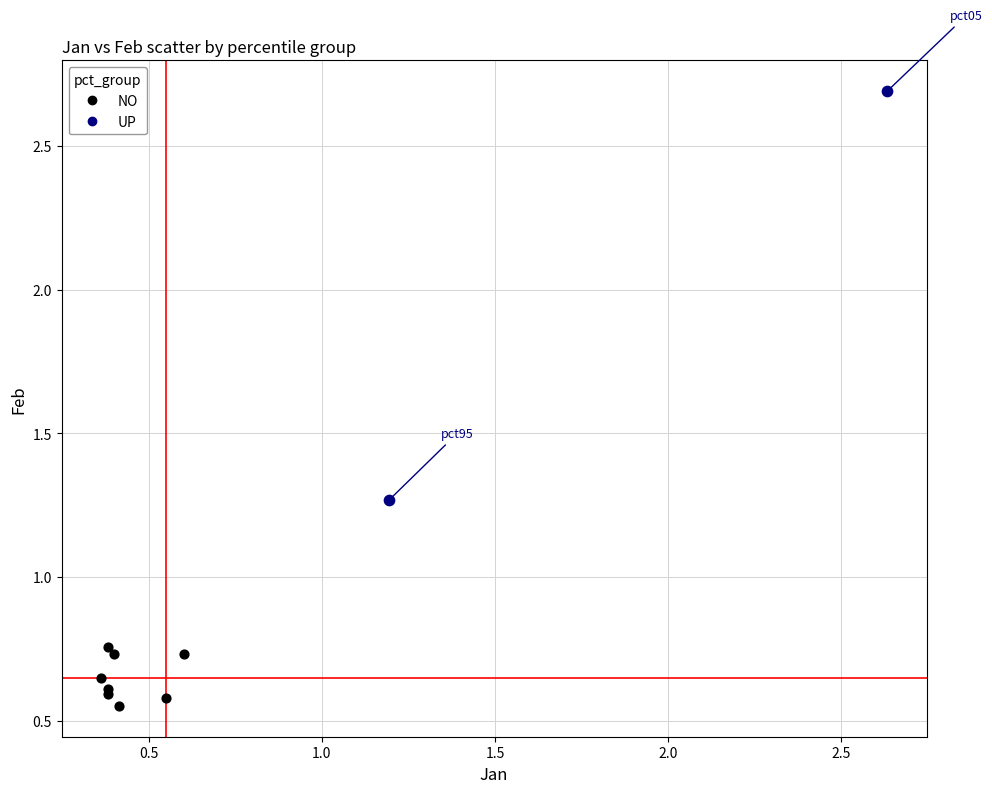

What are all the series names shown in the legend?

NO, UP